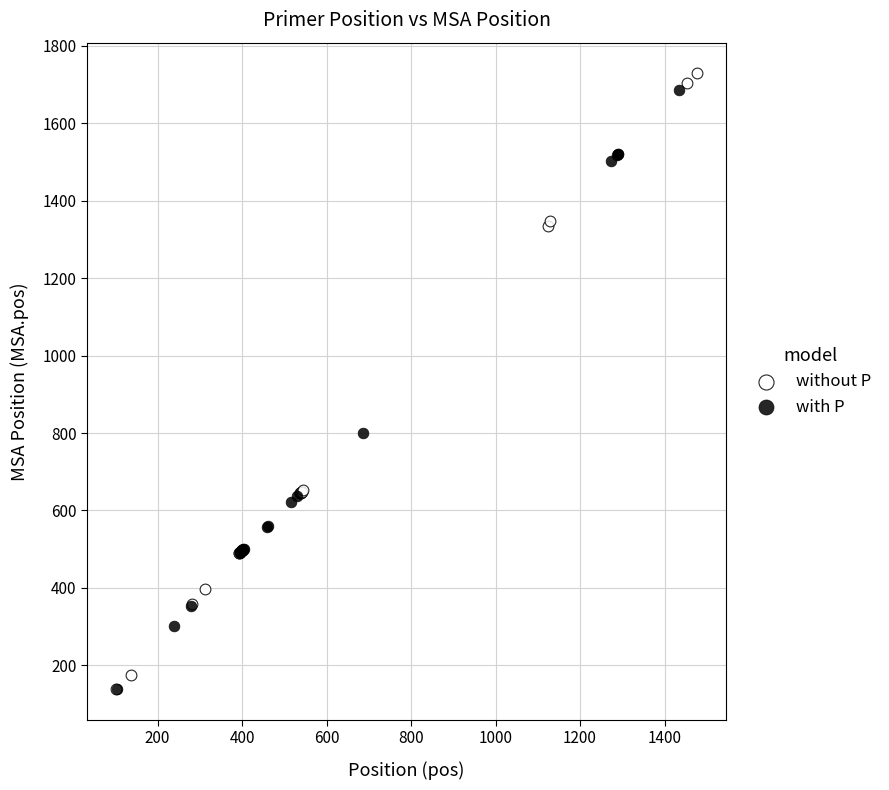

Which series has the largest Y range (max minus min)?

without P